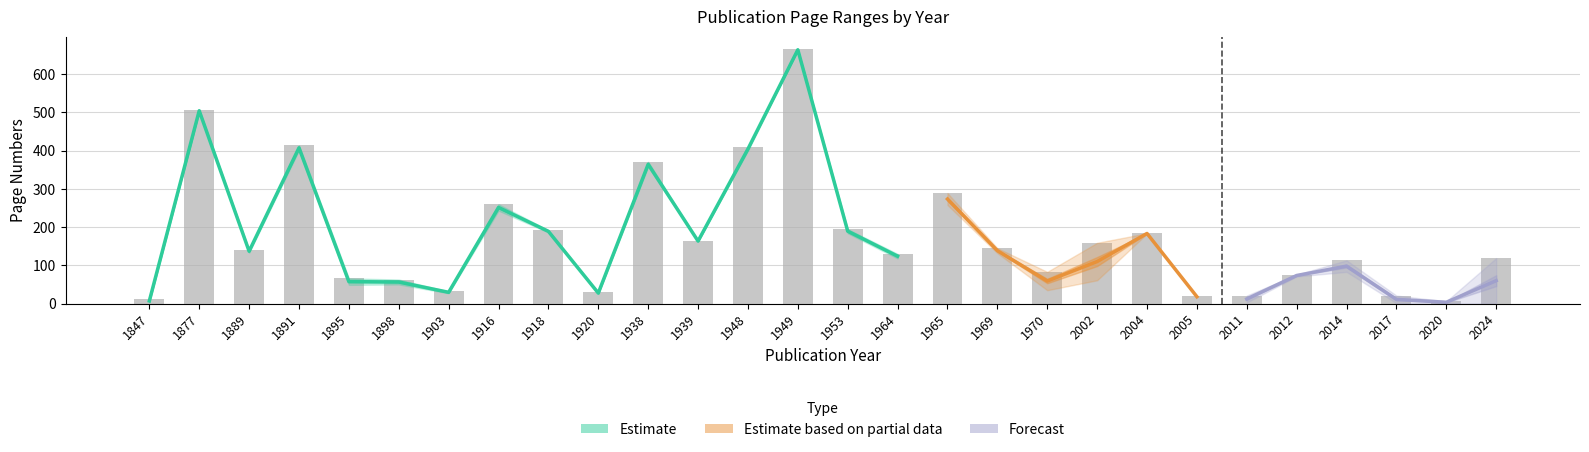

Between 1965 and 1964, which is larger?

1965